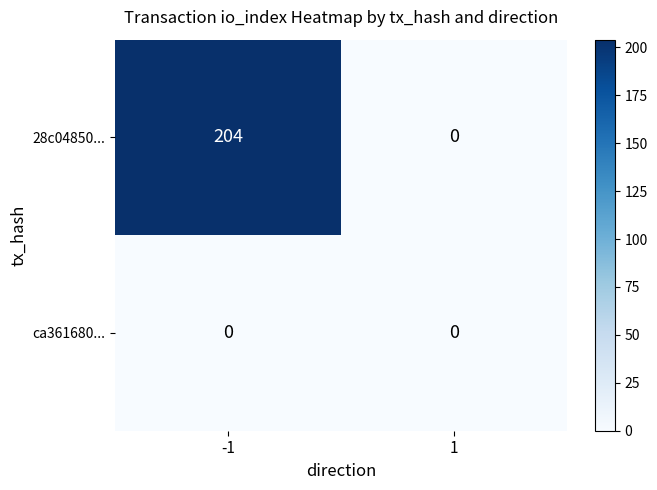

At how many categories does at least one series exceed 63?

1